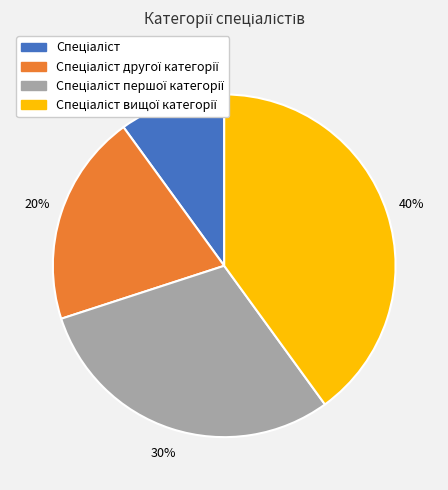

To the nearest percent, what is the average slice percentage?

25%